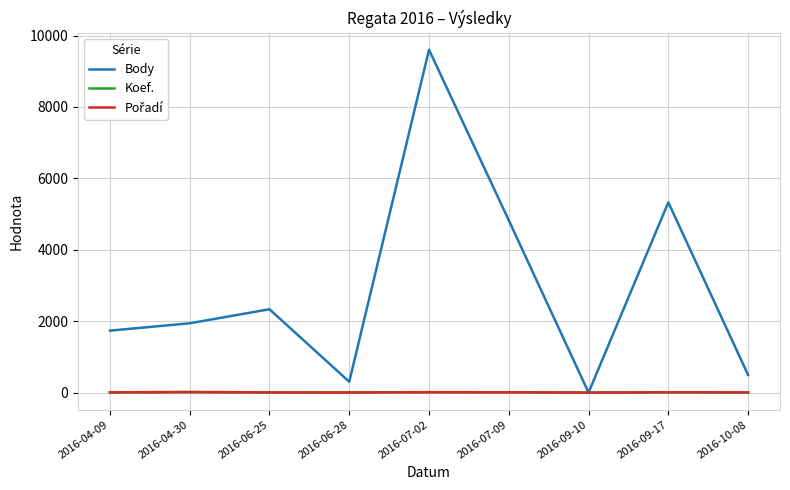

What is the sum of all Body values?

26556